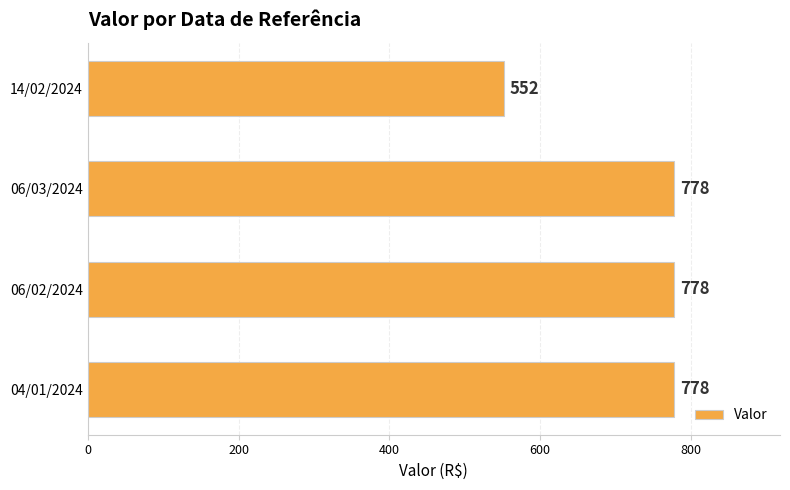

What is the ratio of the value at 06/03/2024 to the value at 14/02/2024?

1.4